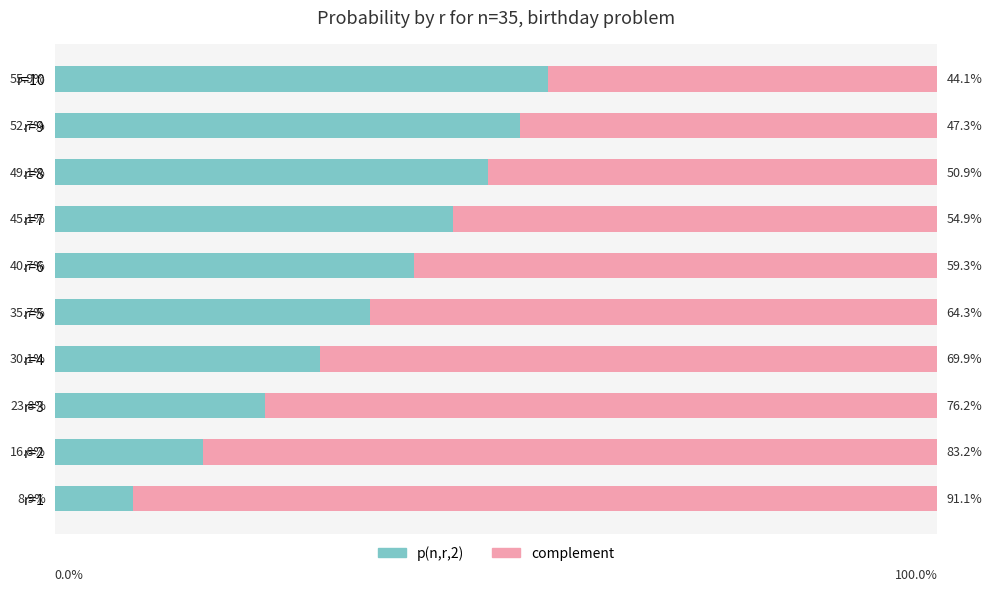

What are all the series names shown in the legend?

p(n,r,2), complement